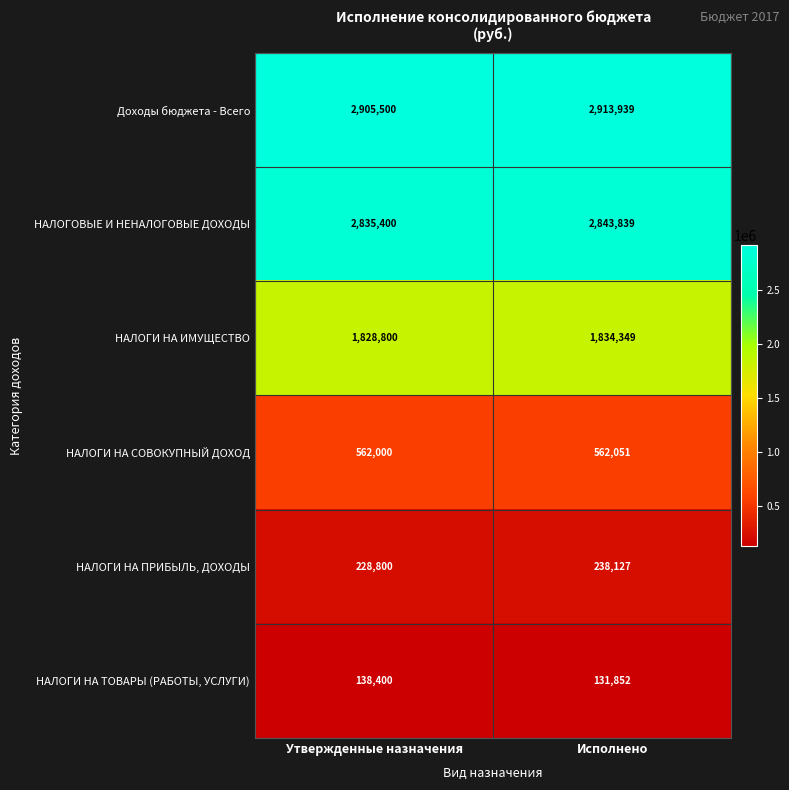

What is the sum of the НАЛОГИ НА СОВОКУПНЫЙ ДОХОД values at Исполнено and Утвержденные назначения?

1124051